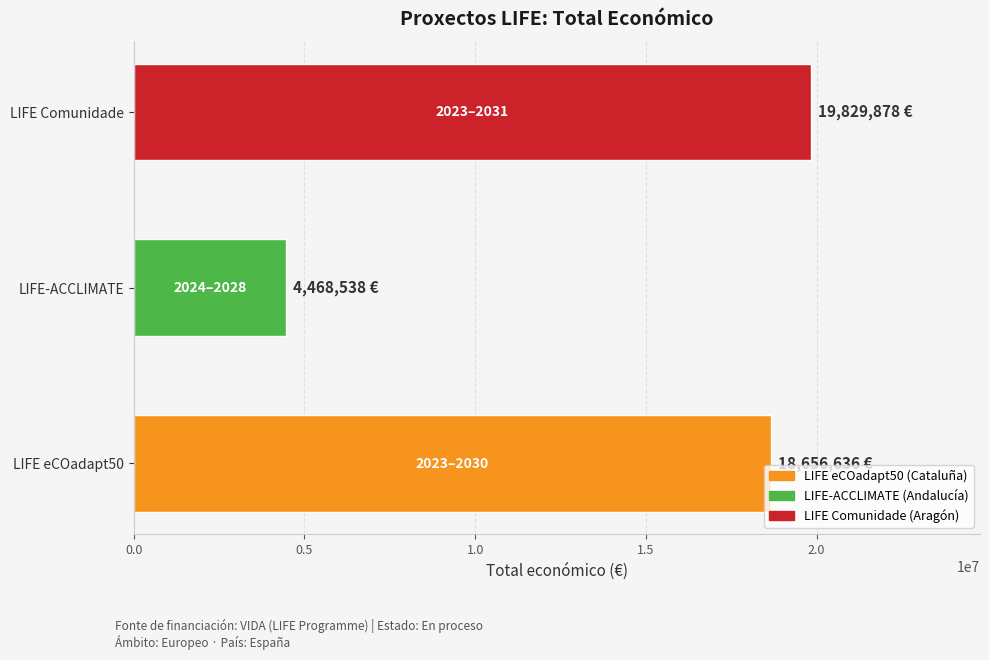

Between LIFE Comunidade and LIFE-ACCLIMATE, which is larger?

LIFE Comunidade